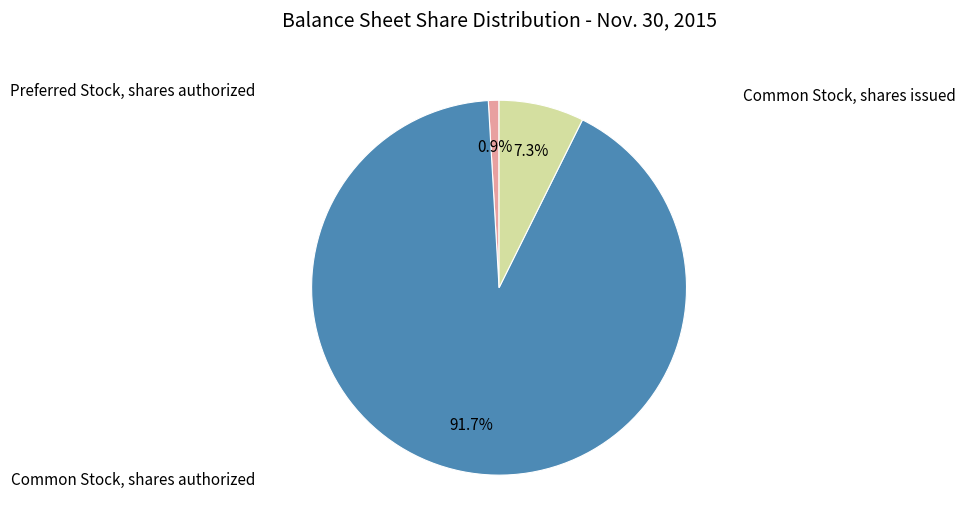

How much of the chart is everything except Common Stock, shares issued?

92.7%